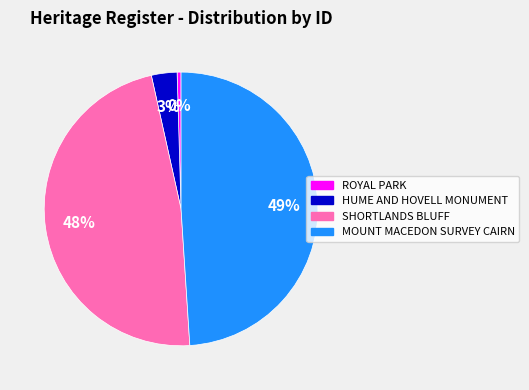

Which slice is the largest?

MOUNT MACEDON SURVEY CAIRN